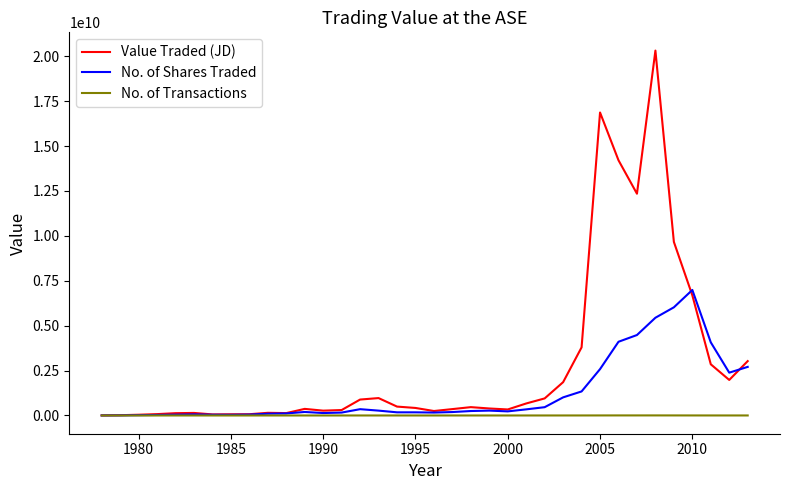

List the series in order of their peak value, lowest first.

No. of Transactions, No. of Shares Traded, Value Traded (JD)